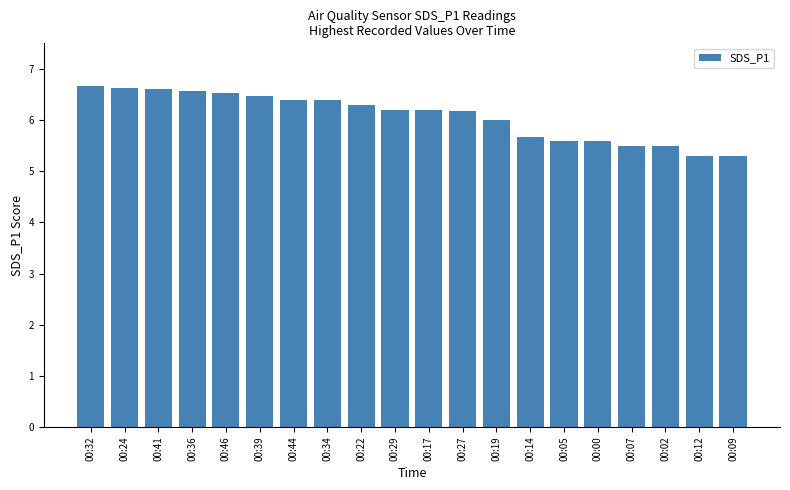

The chart shows a value of 11.0 at 00:36. True or false?

False